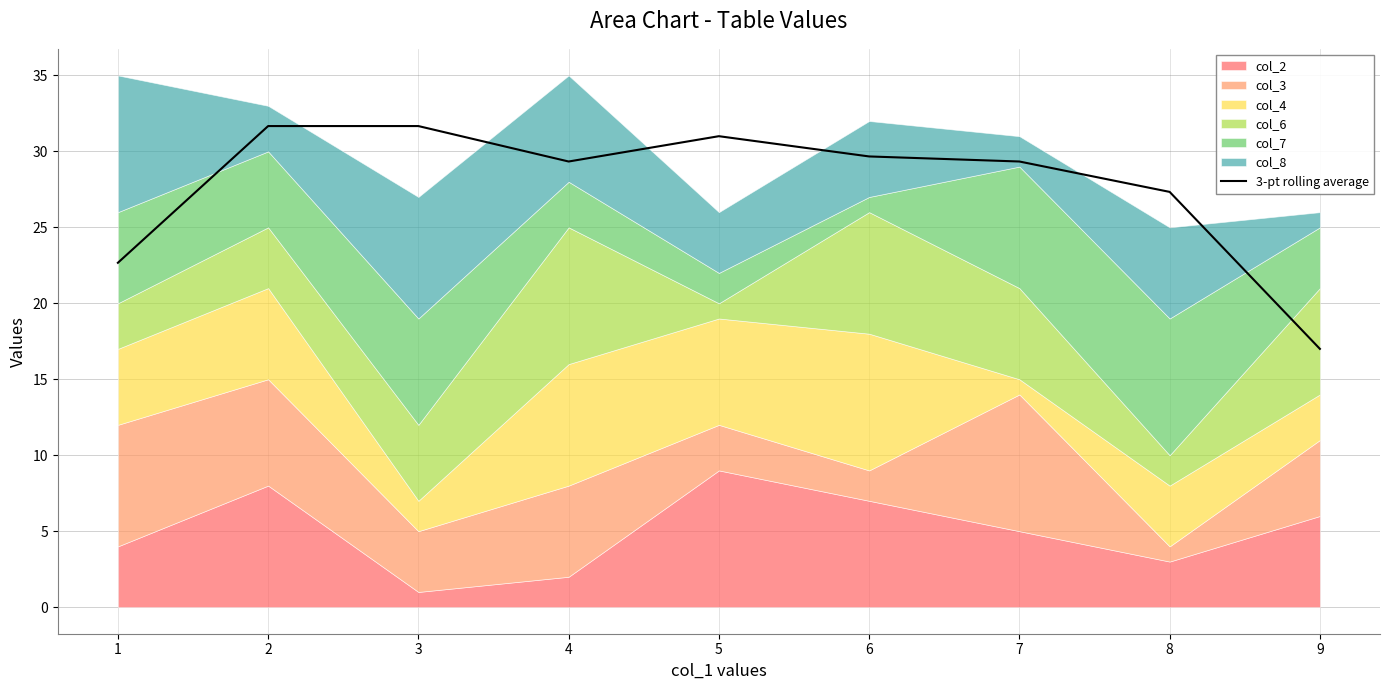

At which category does the chart reach its minimum across all series?

9